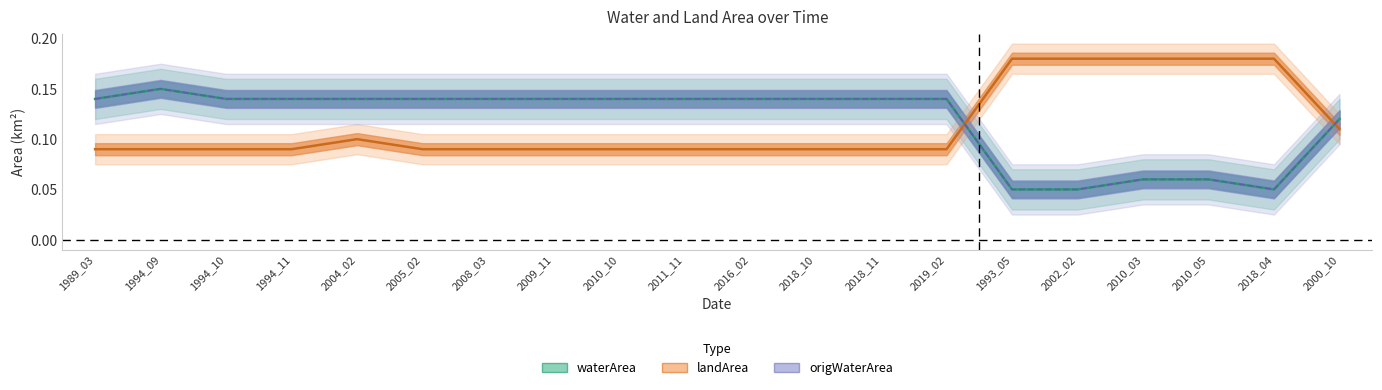

At which label does origWaterArea reach its minimum?

1993_05